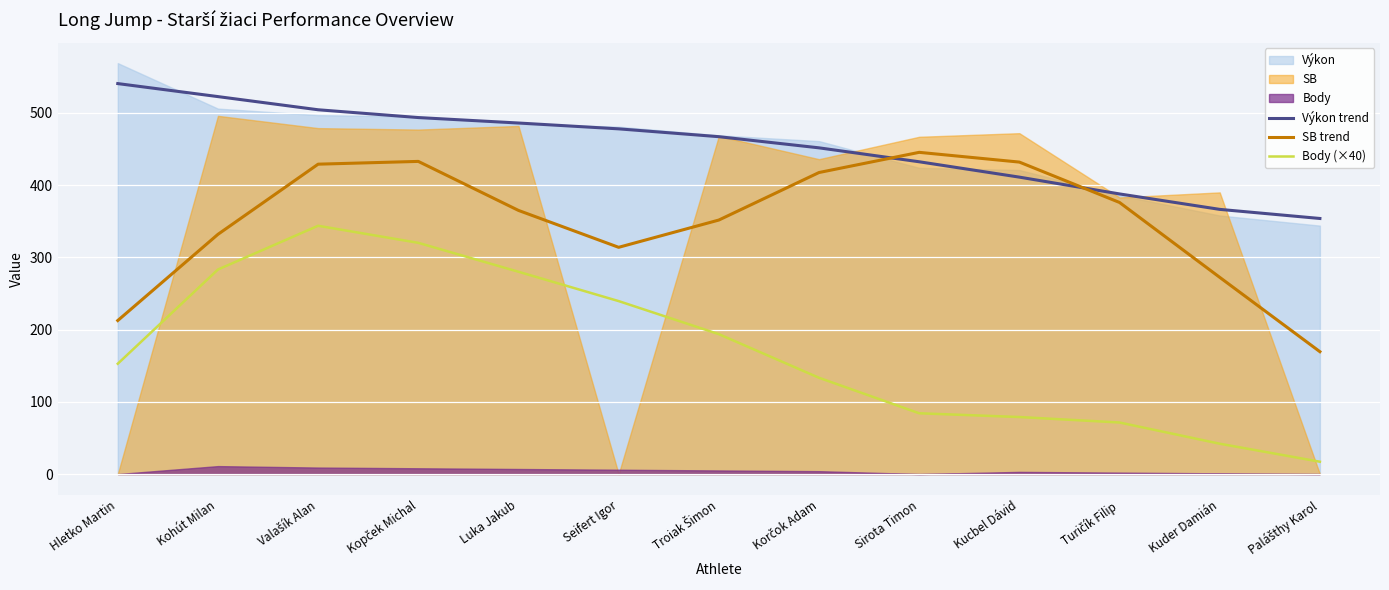

True or false: SB trend has more than 1 interior local peaks.

True